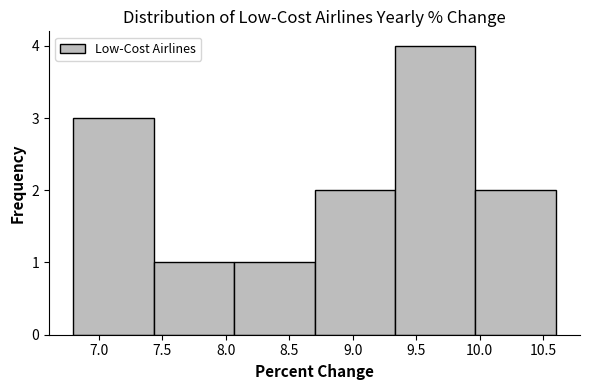

Reading left to right, list every bar in this chart as the range it spans on the x-axis followed by its height. Neither the bar edges nor the heights are printed on the chart, so give them approximately, as read against the axes.

6.80 to 7.45: 3
7.45 to 8.05: 1
8.05 to 8.70: 1
8.70 to 9.35: 2
9.35 to 9.95: 4
9.95 to 10.60: 2